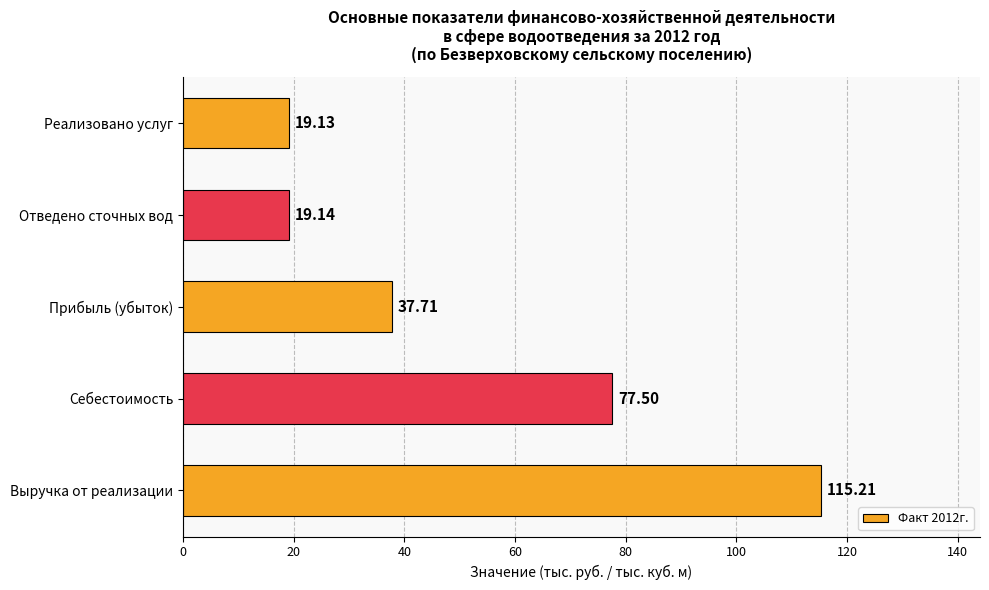

What is the difference between the values at Себестоимость and Выручка от реализации?

37.7